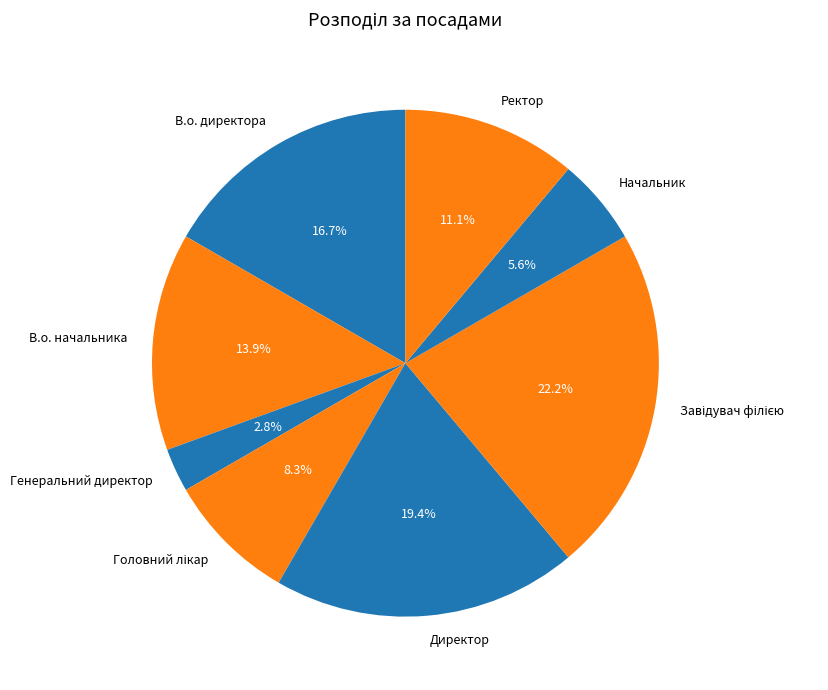

Is there a majority slice in this chart?

No